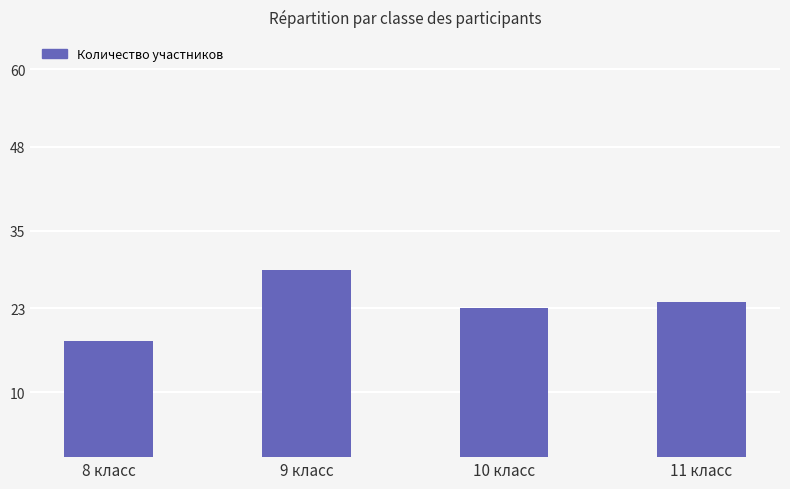

What is the value of the 3rd bar from the left?

23